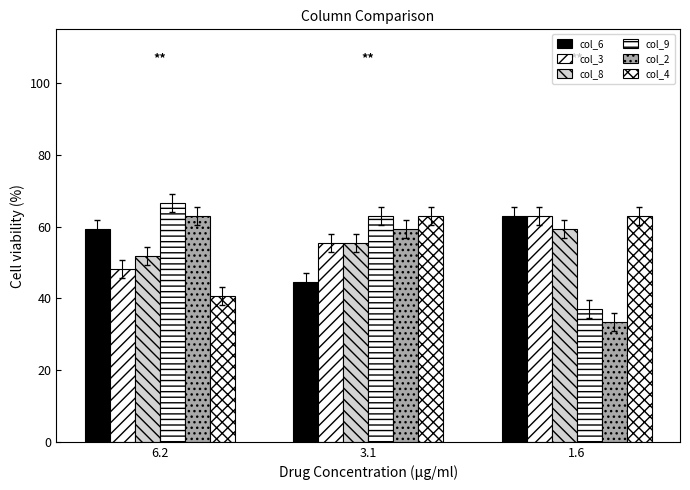

Reading left to right, extract all data points from this chart.

col_6: 59.3	44.4	63.0
col_3: 48.1	55.6	63.0
col_8: 51.9	55.6	59.3
col_9: 66.7	63.0	37.0
col_2: 63.0	59.3	33.3
col_4: 40.7	63.0	63.0